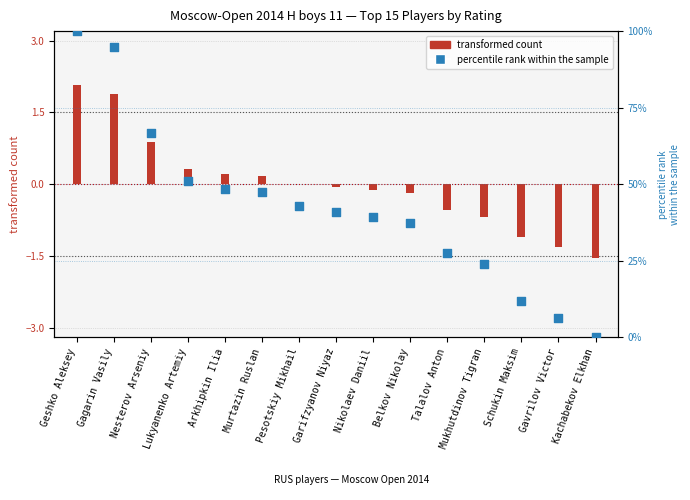

At how many categories does at least one series exceed 27?

11